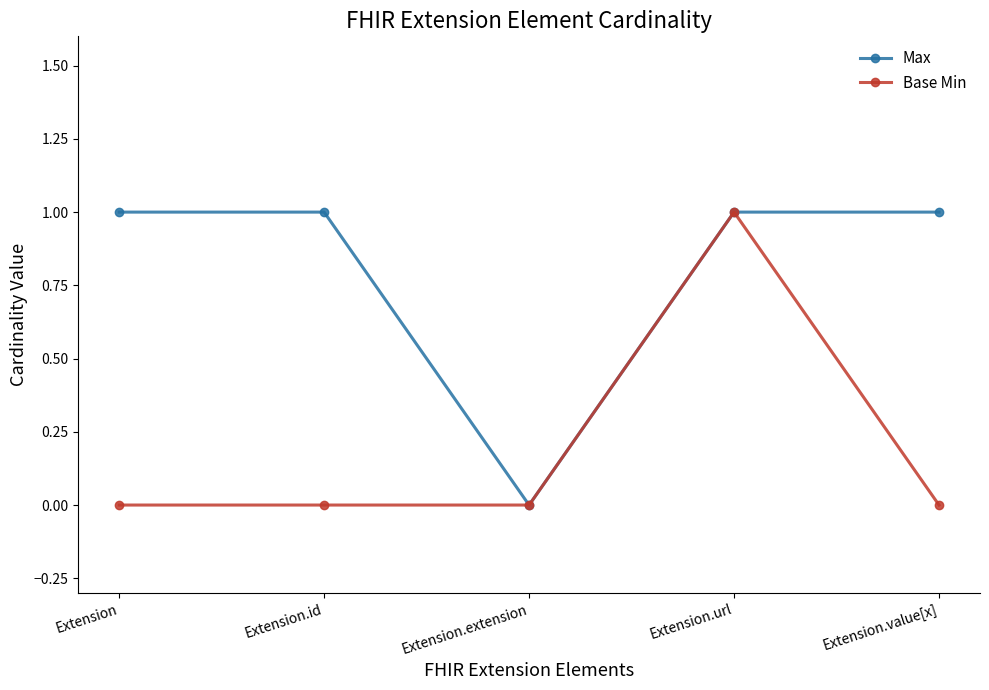

What are all the series names shown in the legend?

Max, Base Min